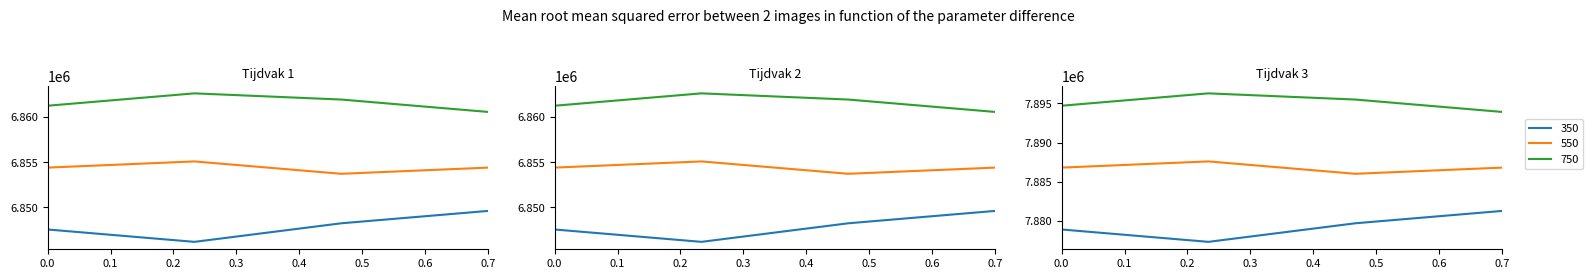

True or false: 6847557 and 7878933 cross at least once.

False